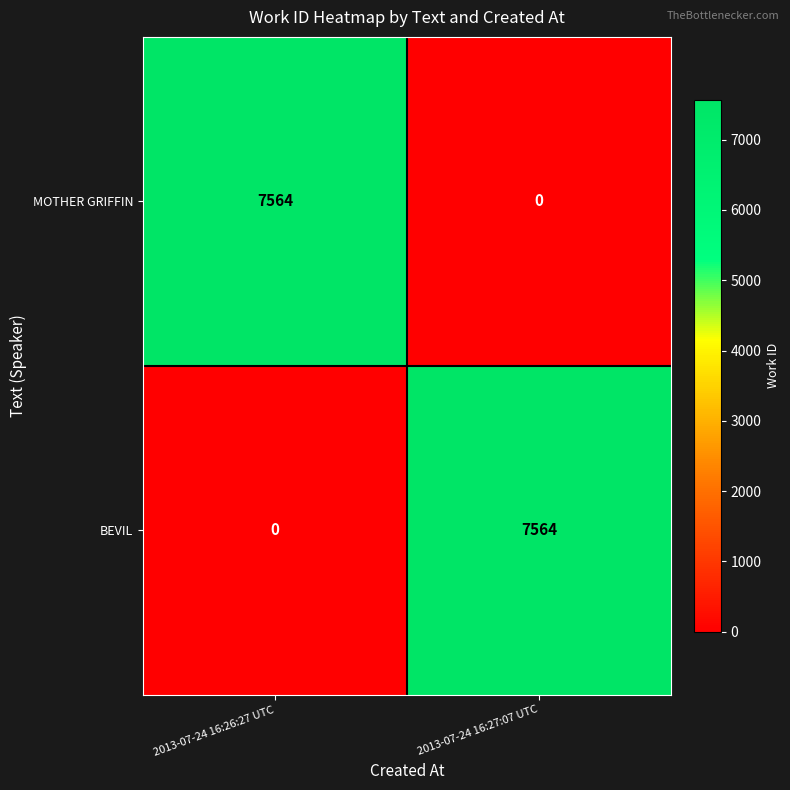

The value of MOTHER GRIFFIN at 2013-07-24 16:26:27 UTC is 7564. True or false?

True